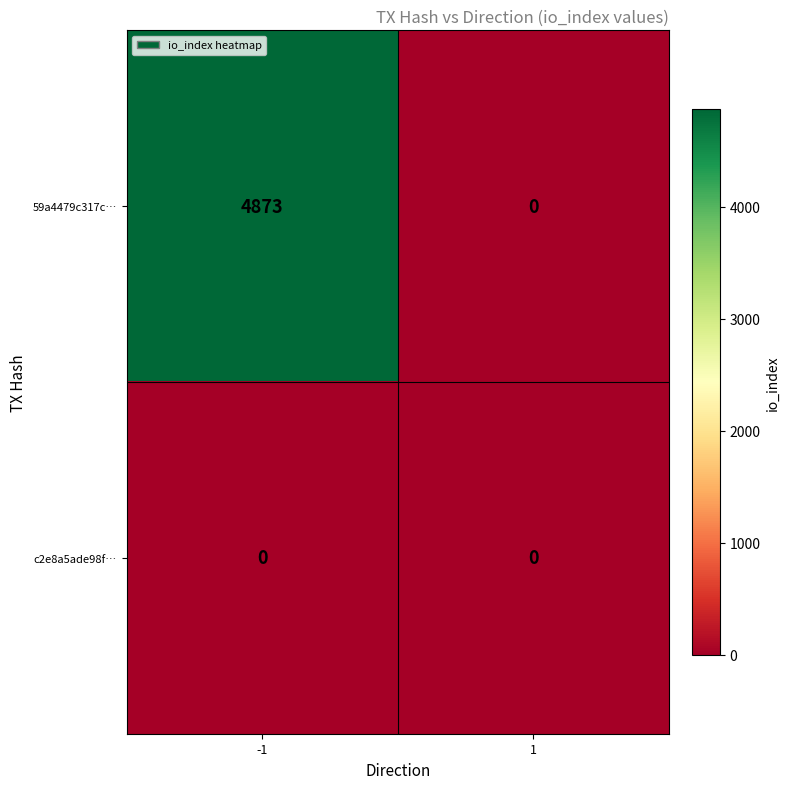

Rank the series by their maximum value, from lowest to highest.

c2e8a5ade98f…, 59a4479c317c…